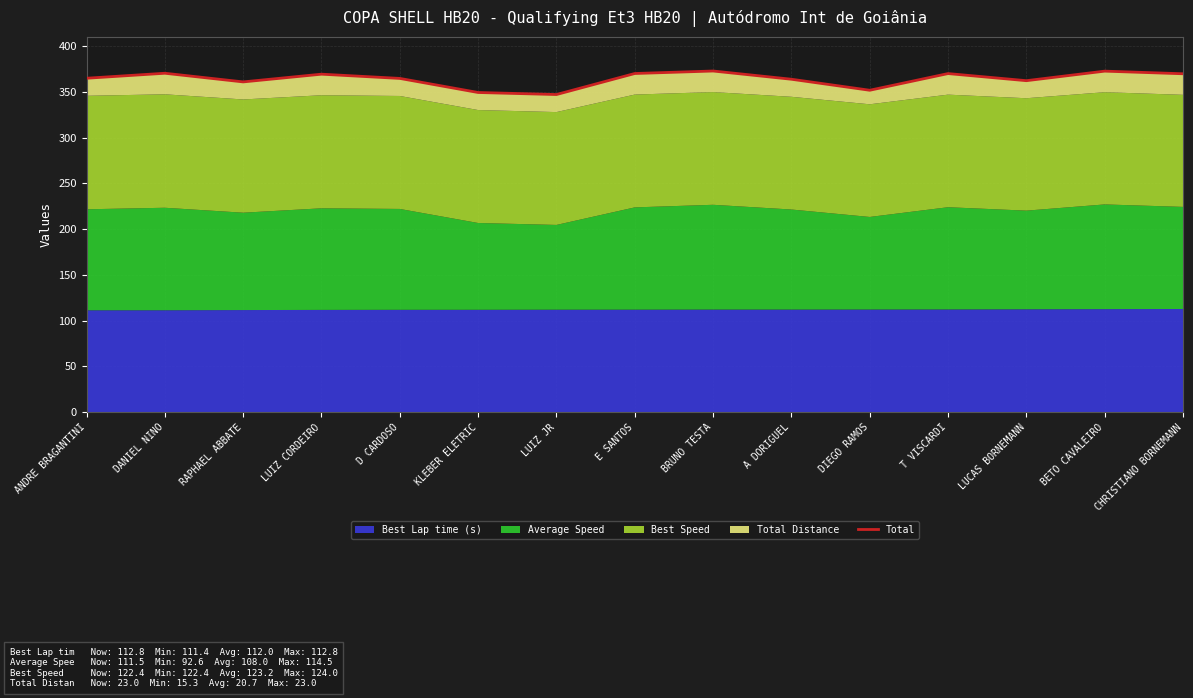

The value at T VISCARDI is 369.9. True or false?

True